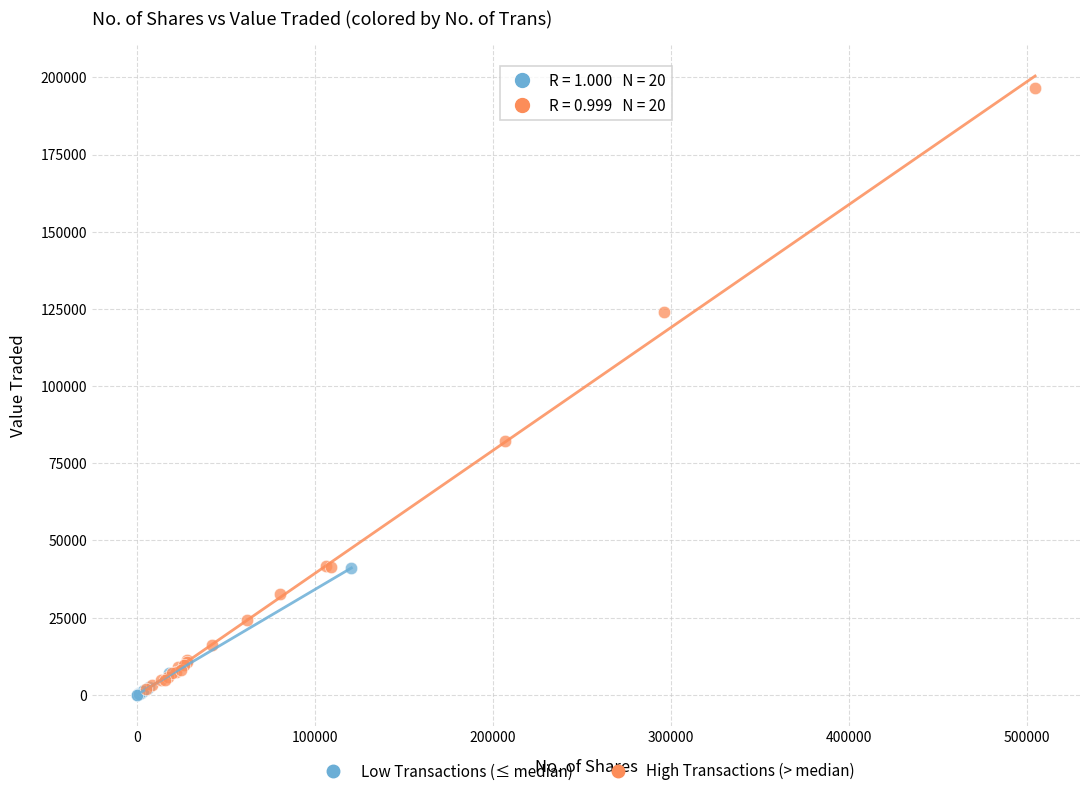

Which series reaches the maximum Y coordinate?

High Transactions (> median)